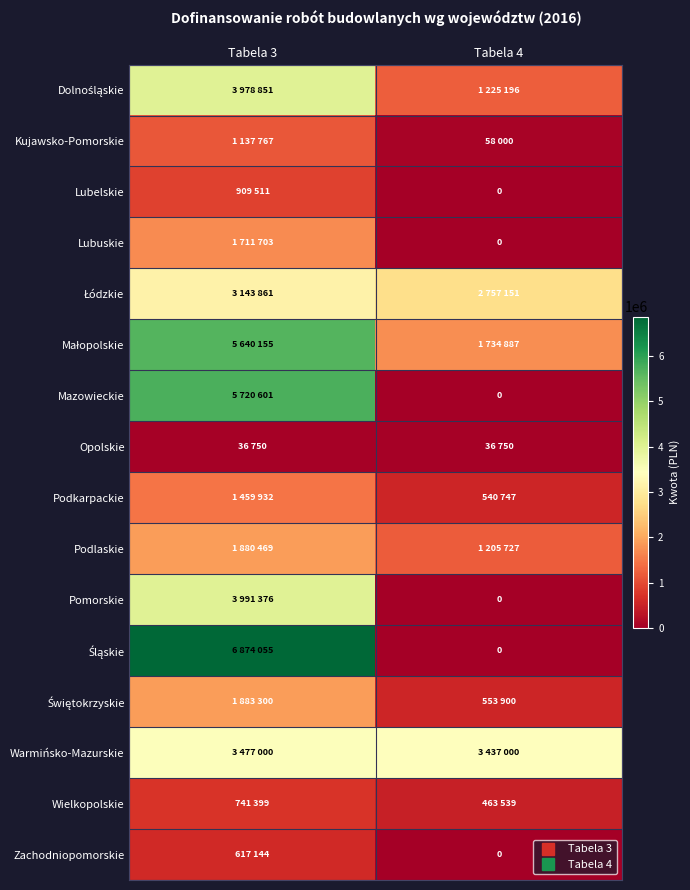

Is the value of Wielkopolskie at Tabela 3 greater than the value of Warmińsko-Mazurskie at Tabela 3?

No